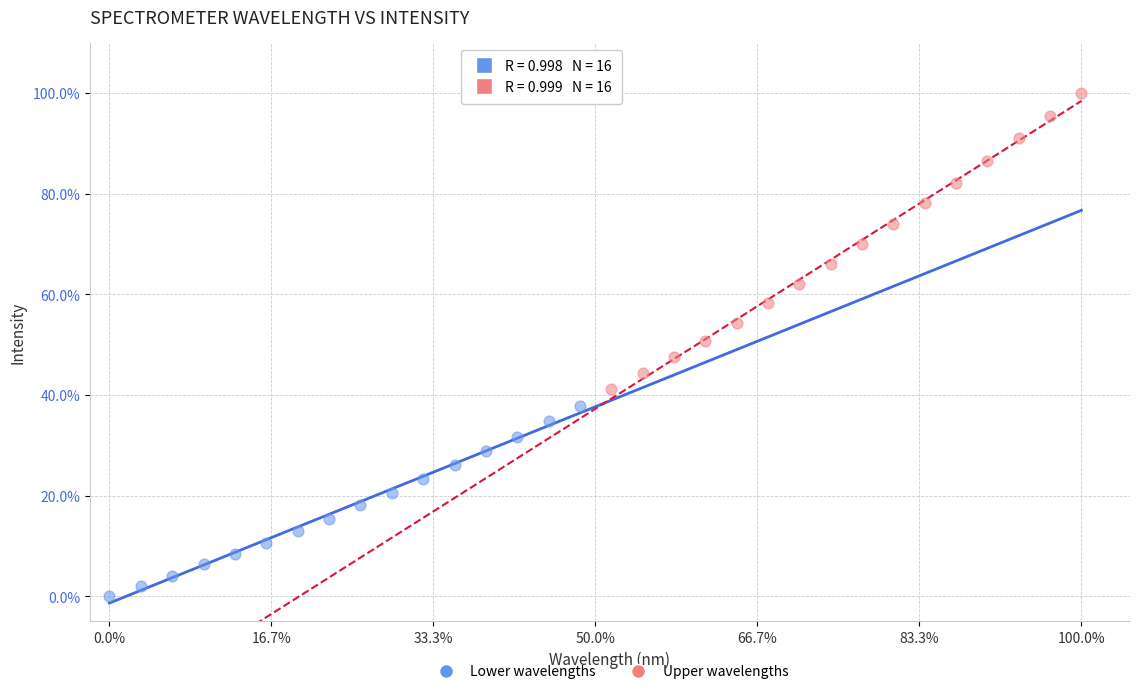

What are all the series names shown in the legend?

Lower wavelengths, Upper wavelengths